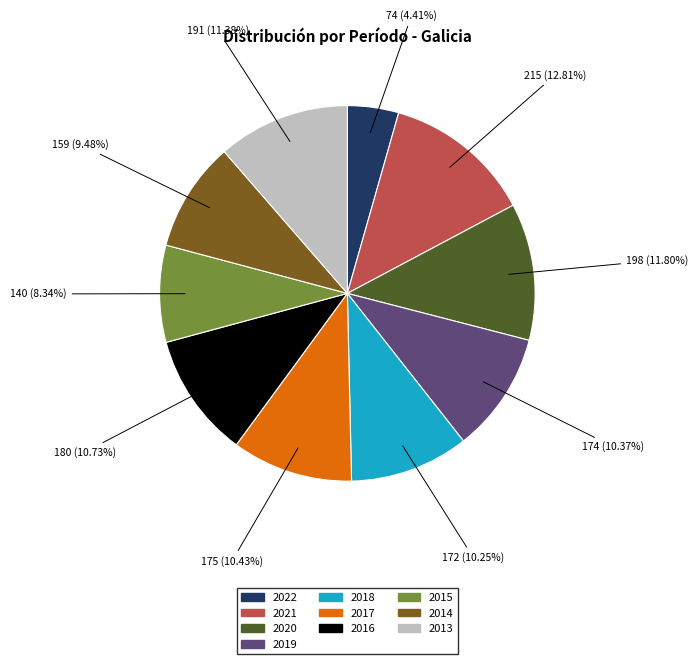

What is the smallest slice in the pie chart?

2022